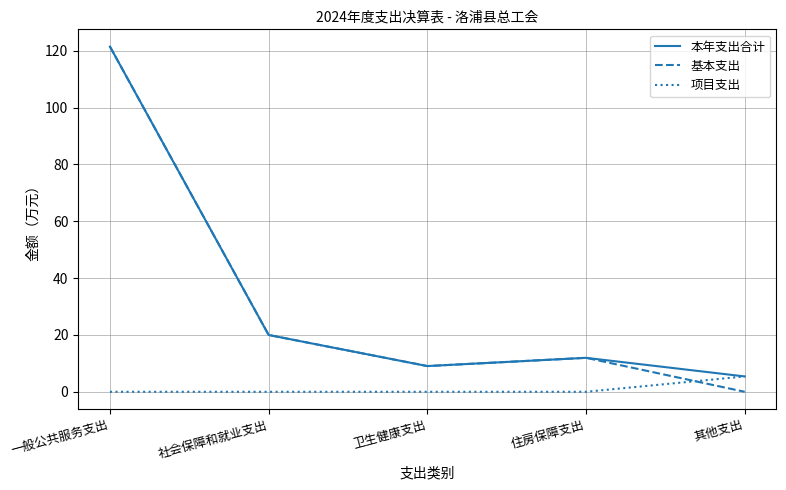

Does the chart have visible grid lines?

Yes